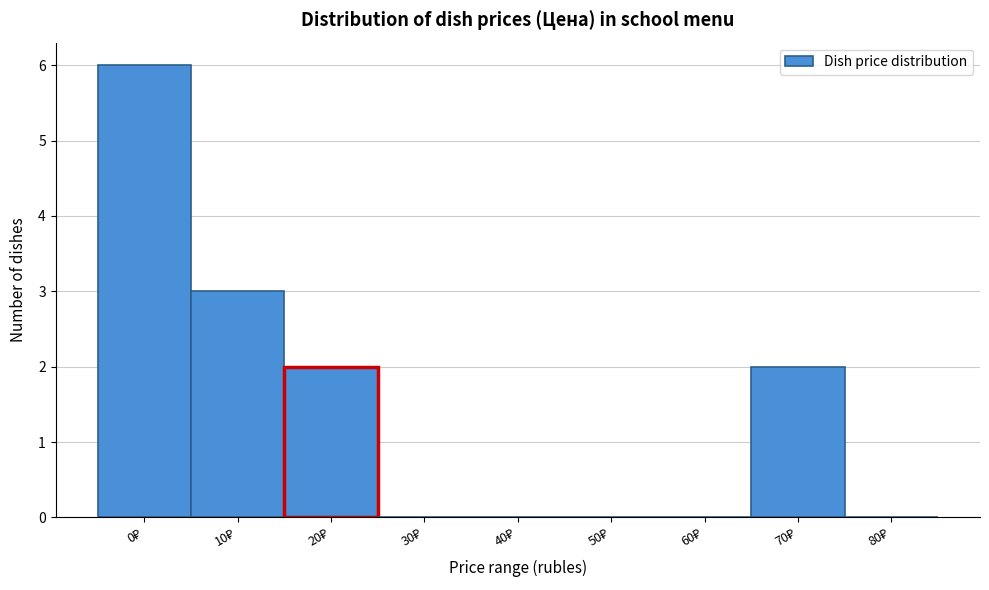

What is the greatest value displayed?

6